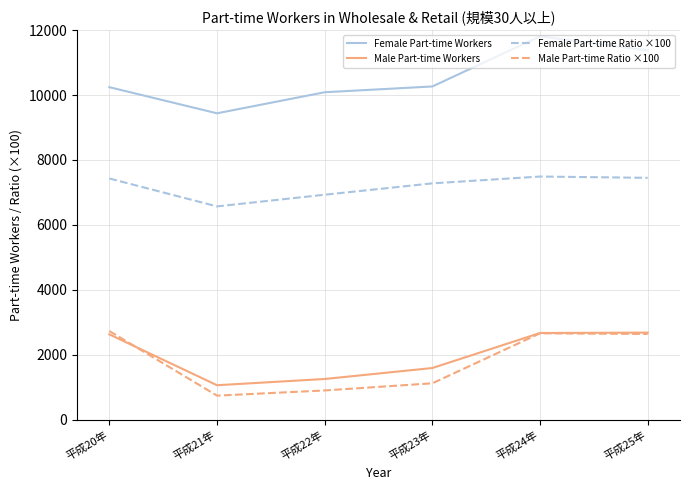

True or false: Female Part-time Ratio ×100 and Male Part-time Ratio ×100 cross at least once.

False